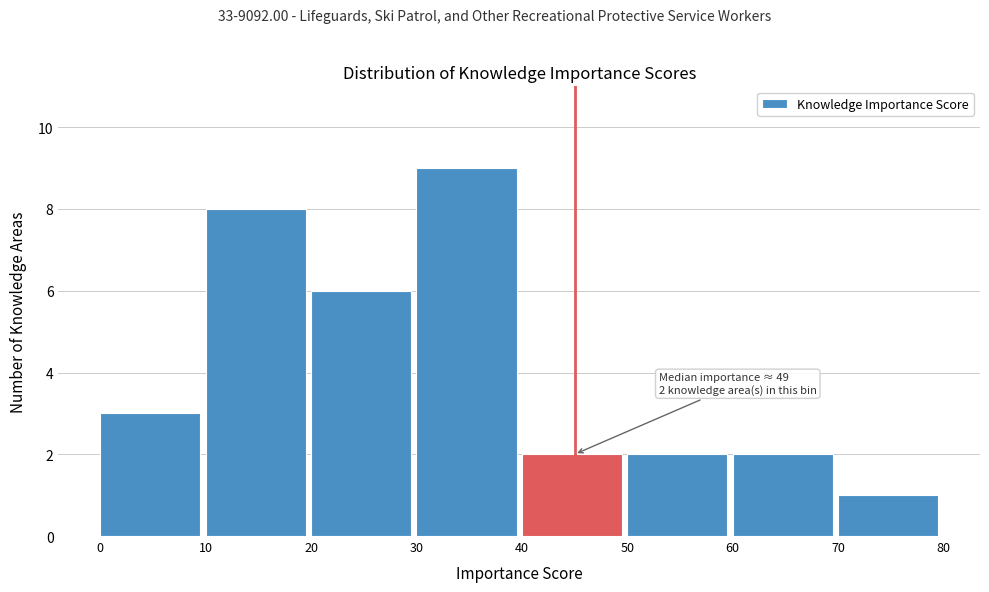

Which range on the x-axis has the tallest bar?

30 to 40